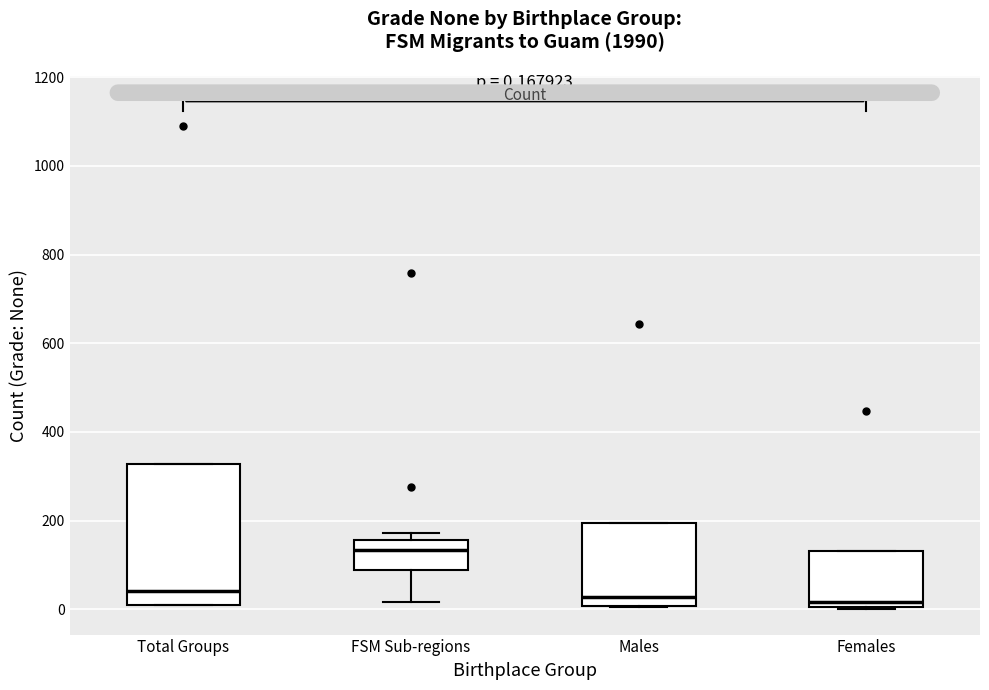

Which box is the tallest, from its lower edge to its upper edge?

Total Groups